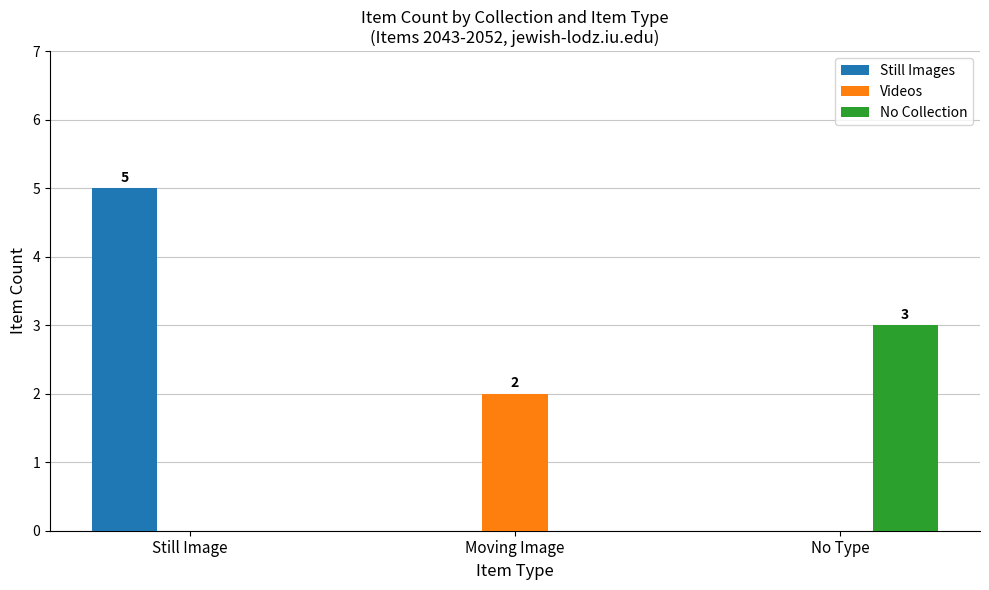

What are all the series names shown in the legend?

Still Images, Videos, No Collection